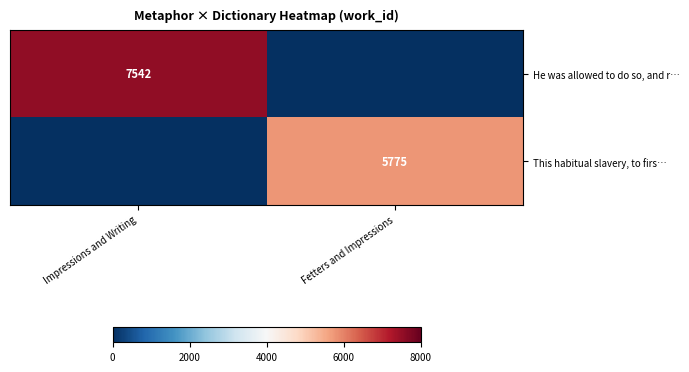

Is it true that This habitual slavery, to firs… equals 5775 at Fetters and Impressions?

True